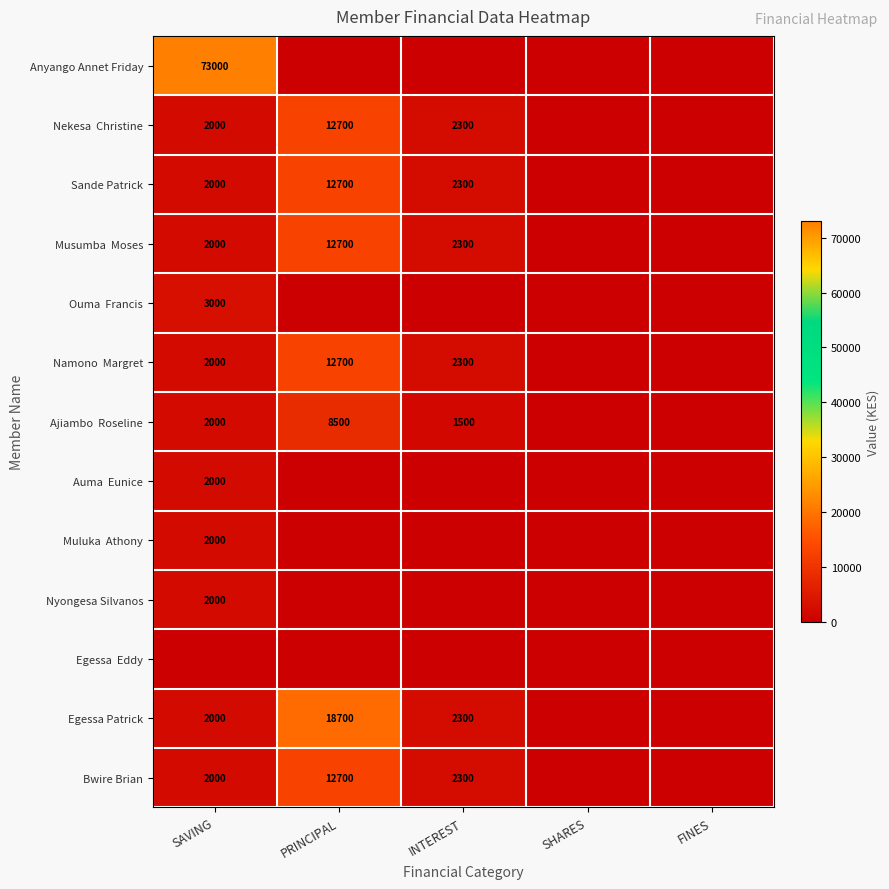

How many series are shown in this chart?

13